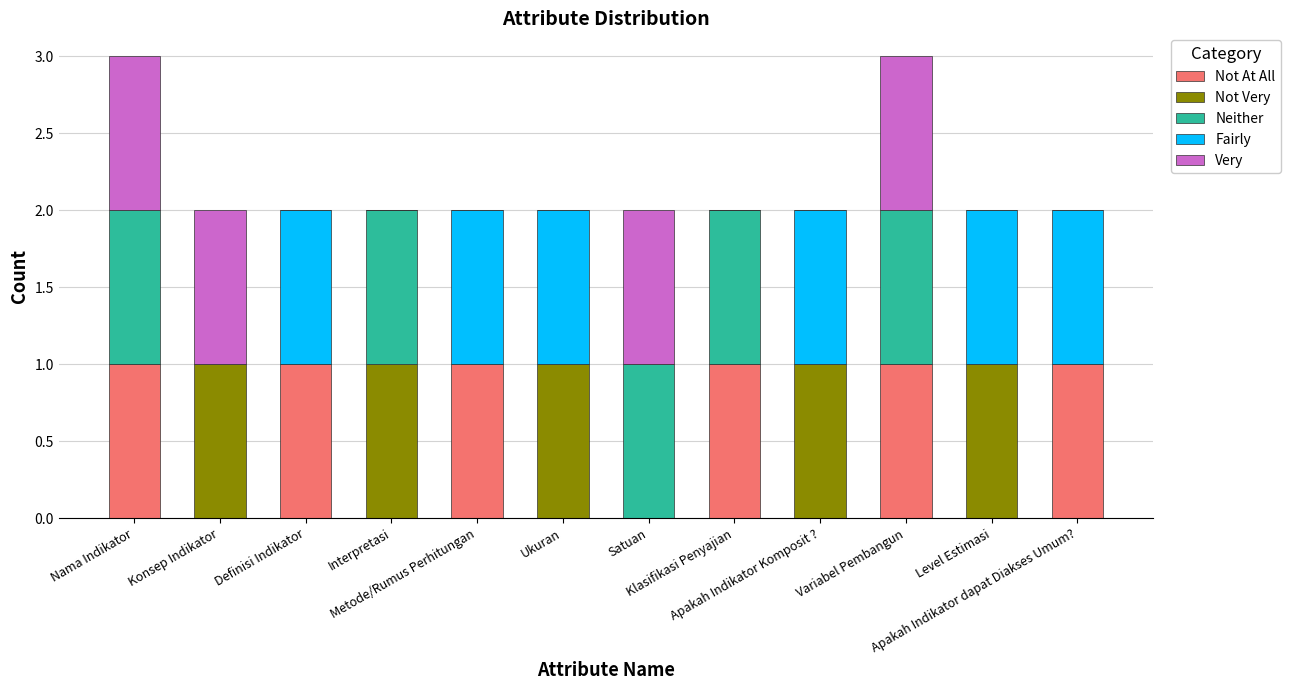

Which series has the widest spread of values?

Not At All